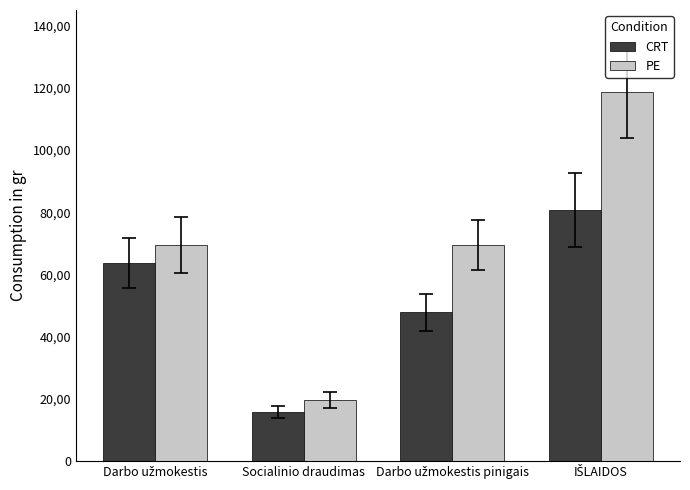

At which label does PE first exceed 69400?

IŠLAIDOS